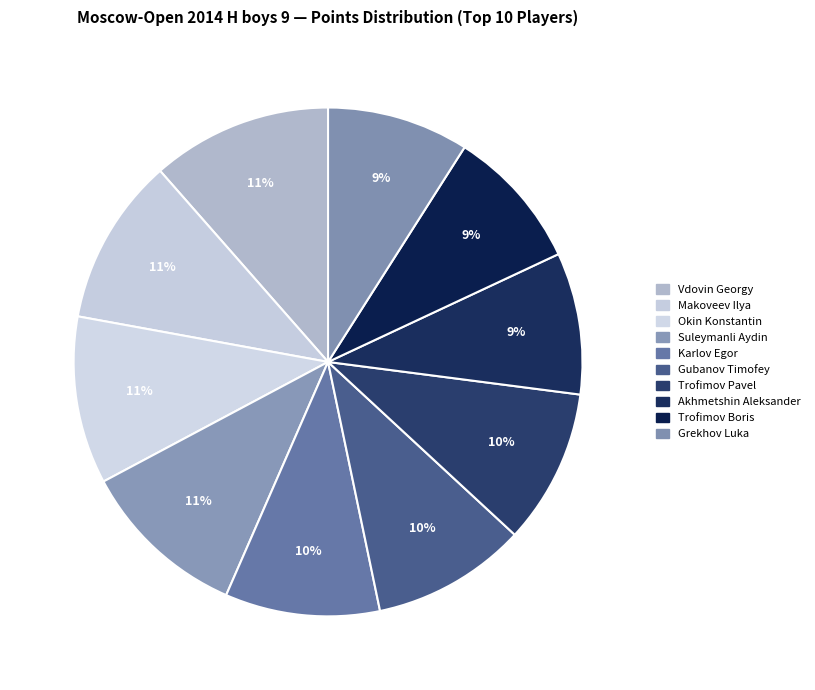

How many segments does this pie chart have?

10